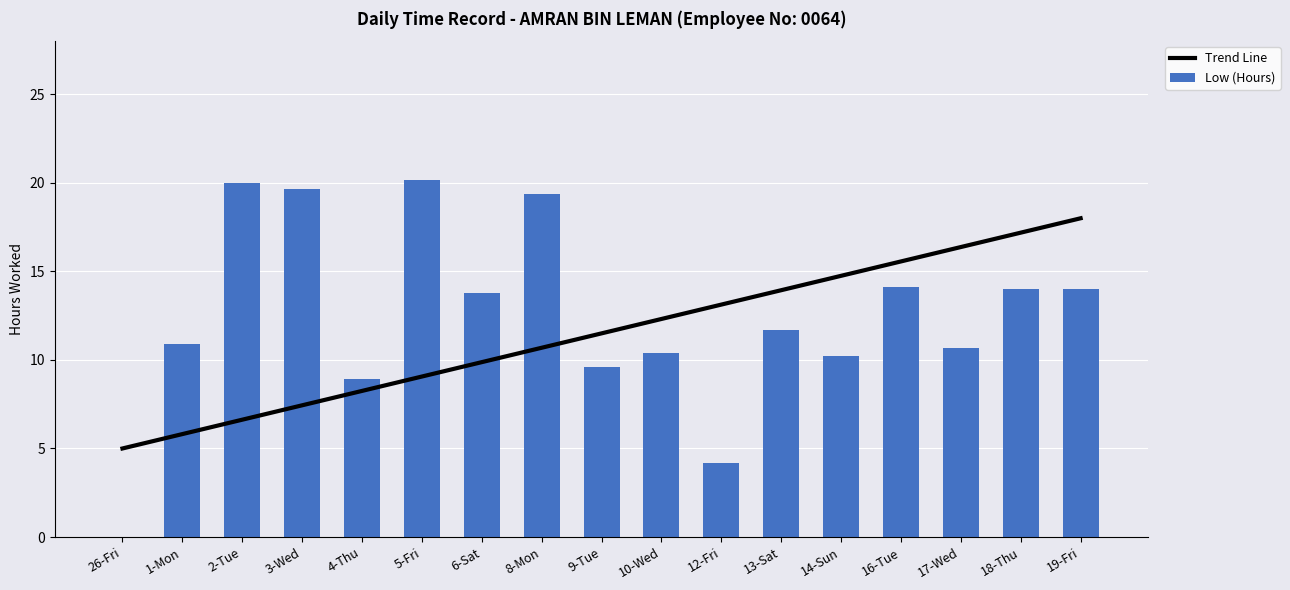

The value of Low (Hours) at 13-Sat is 11.7. True or false?

True